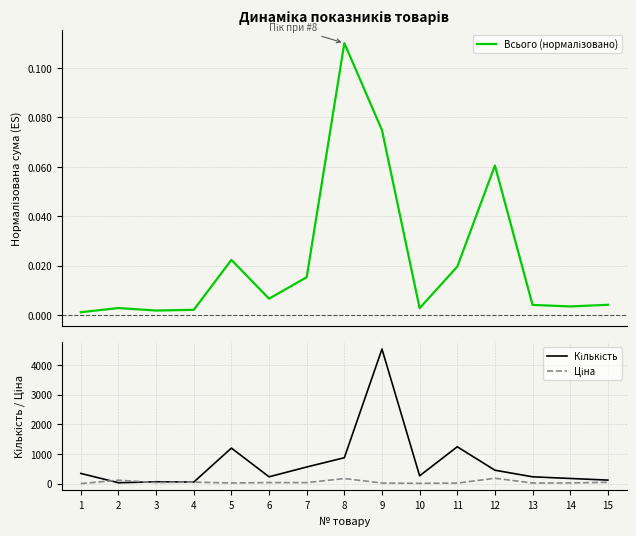

True or false: Кількість has a value of 29.5 at 15.

False